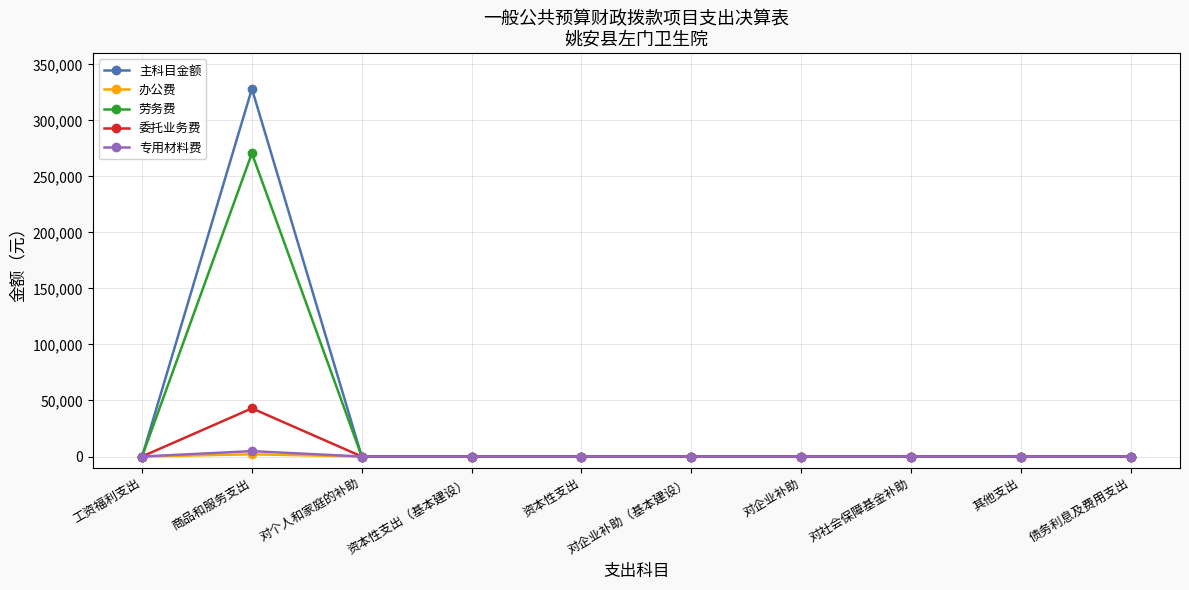

Does the chart display data point markers on the line(s)?

Yes